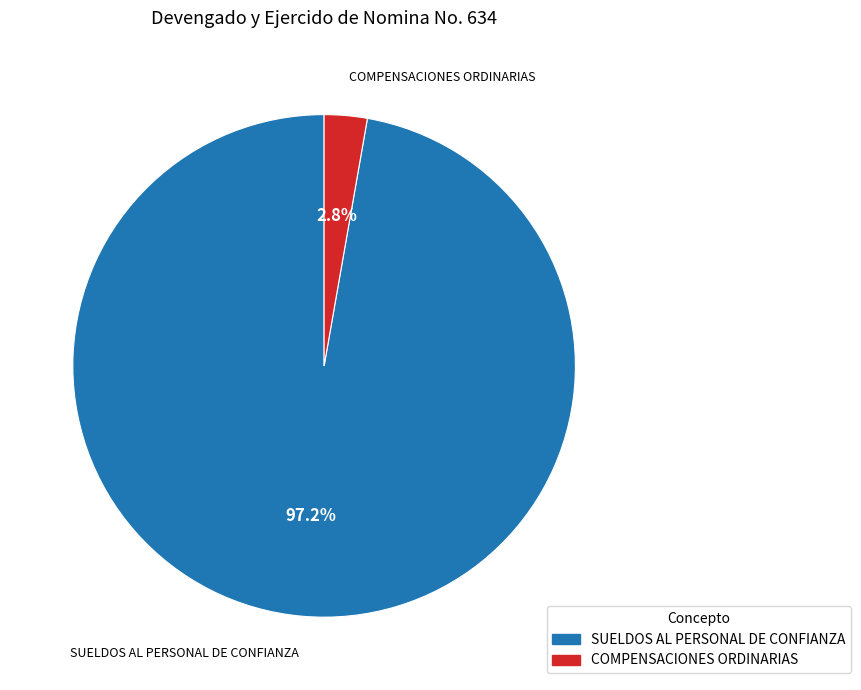

Does COMPENSACIONES ORDINARIAS represent more than half of the total?

No